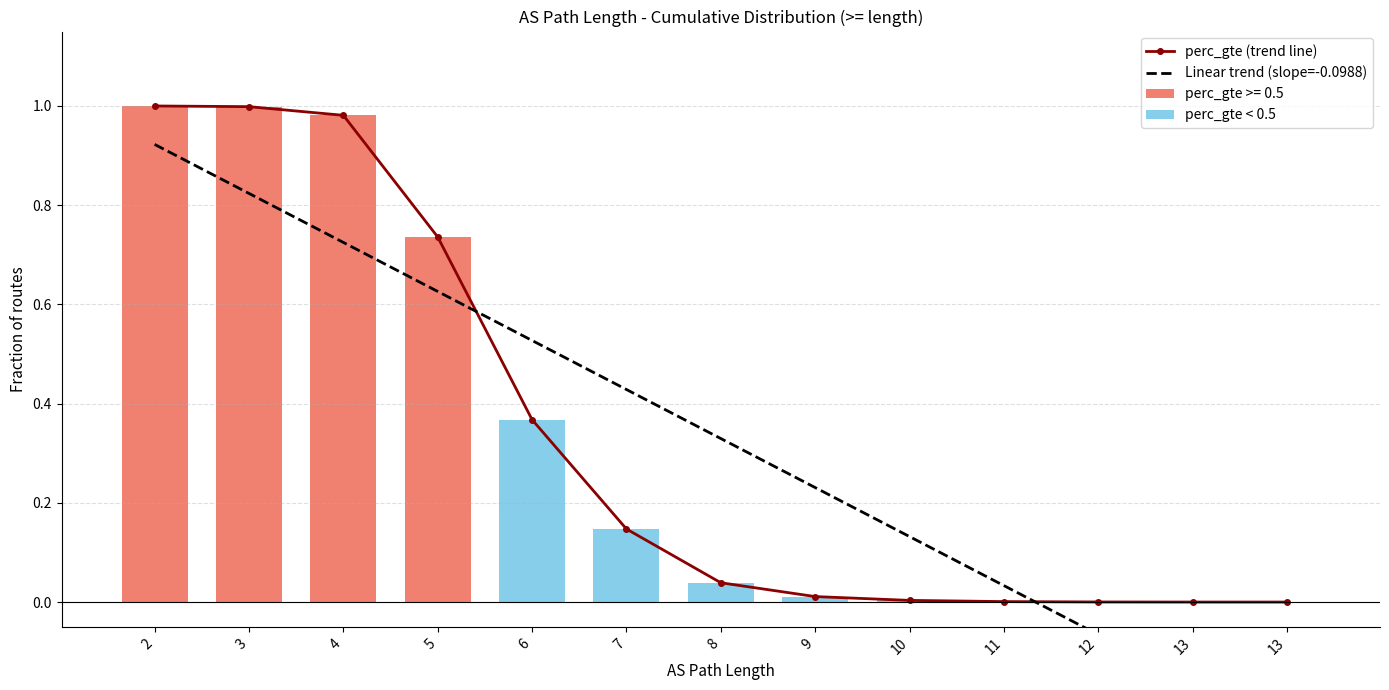

Reading right to left, what are all the values shown in this chart?

perc_gte (trend line): 13=0.0	13=0.0	12=0.0	11=0.0	10=0.0	9=0.0	8=0.0	7=0.1	6=0.4	5=0.7	4=1.0	3=1.0	2=1.0
Linear trend (slope=-0.0988): 13=-0.3	13=-0.2	12=-0.1	11=0.0	10=0.1	9=0.2	8=0.3	7=0.4	6=0.5	5=0.6	4=0.7	3=0.8	2=0.9
perc_gte < 0.5: 13=0.0	13=0.0	12=0.0	11=0.0	10=0.0	9=0.0	8=0.0	7=0.1	6=0.4	5=0.0	4=0.0	3=0.0	2=0.0